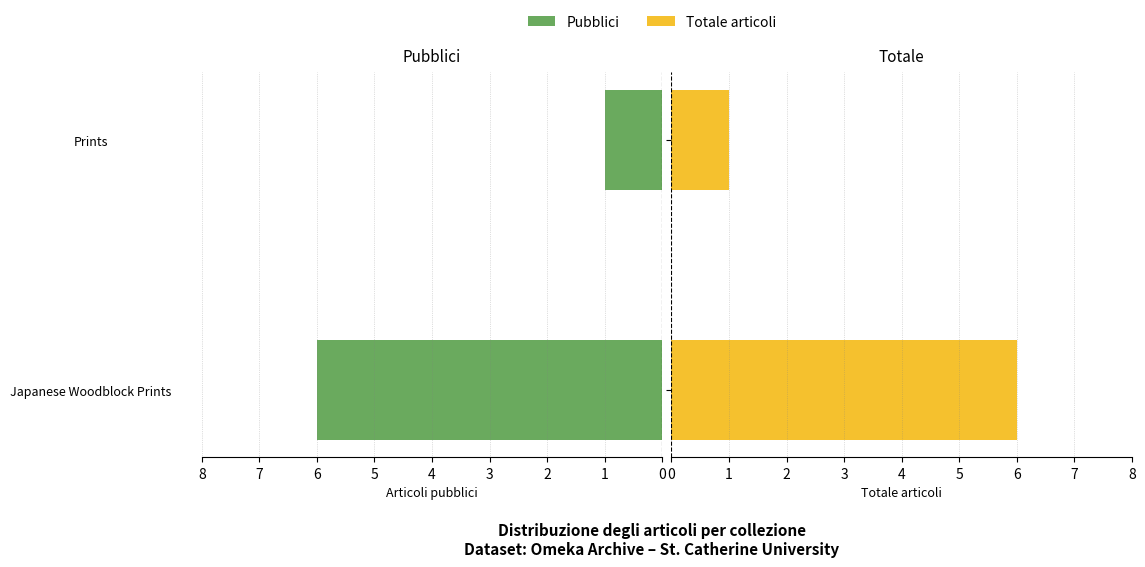

What is the value of the total items bar at the 1st from the left?

6